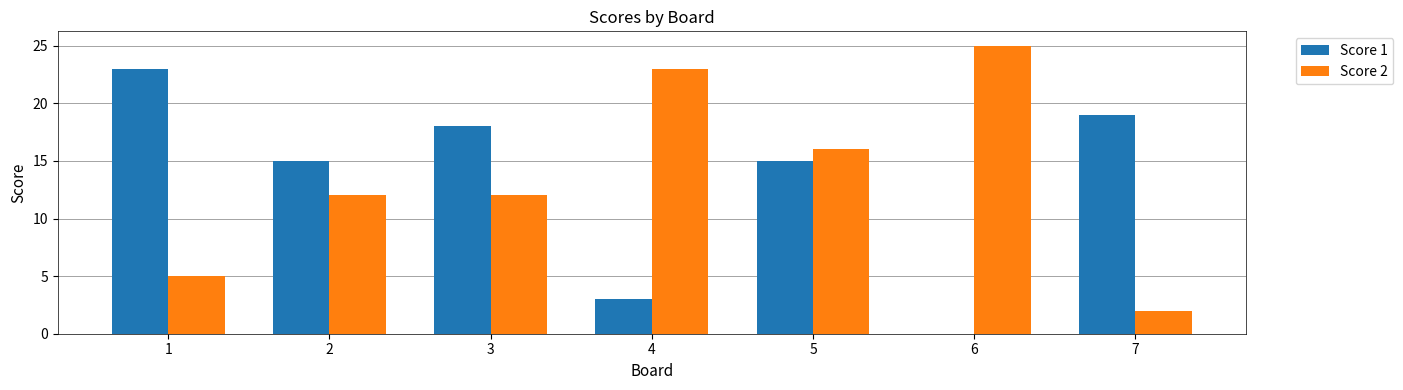

What is the sum of all Score 1 values?

93